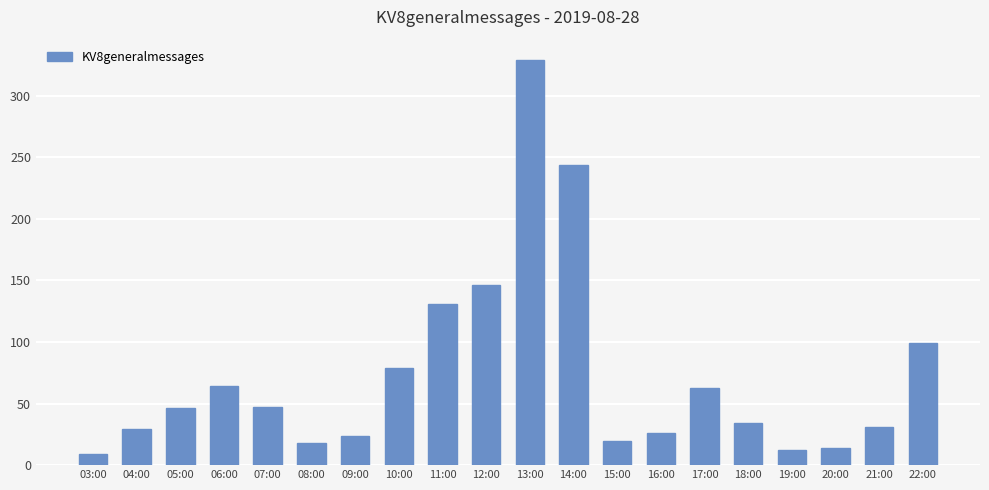

What is the difference between the maximum and second lowest values?

317